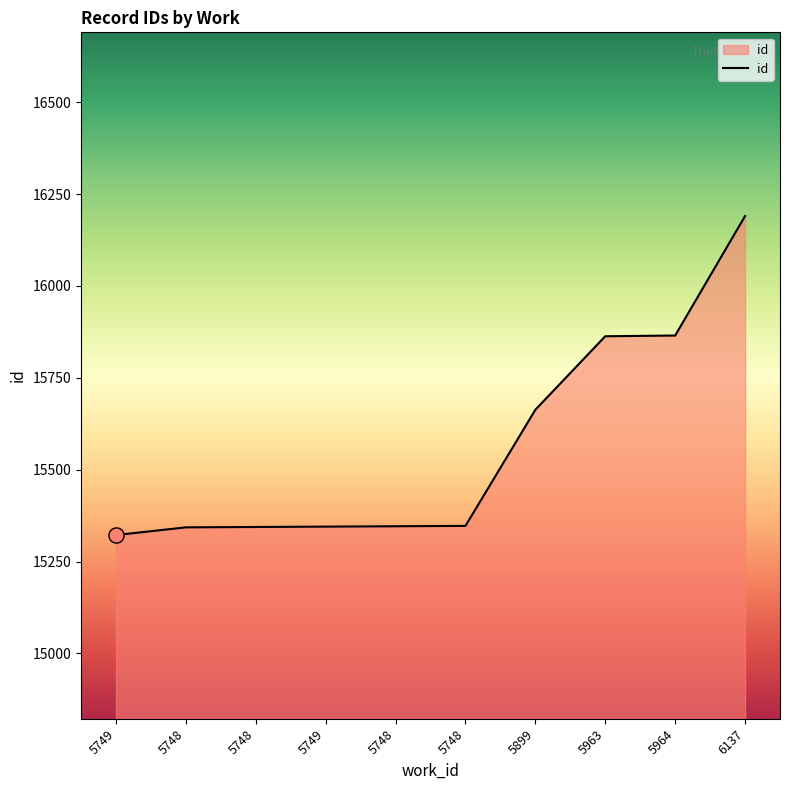

Between 5748 and 5748, which is larger?

5748